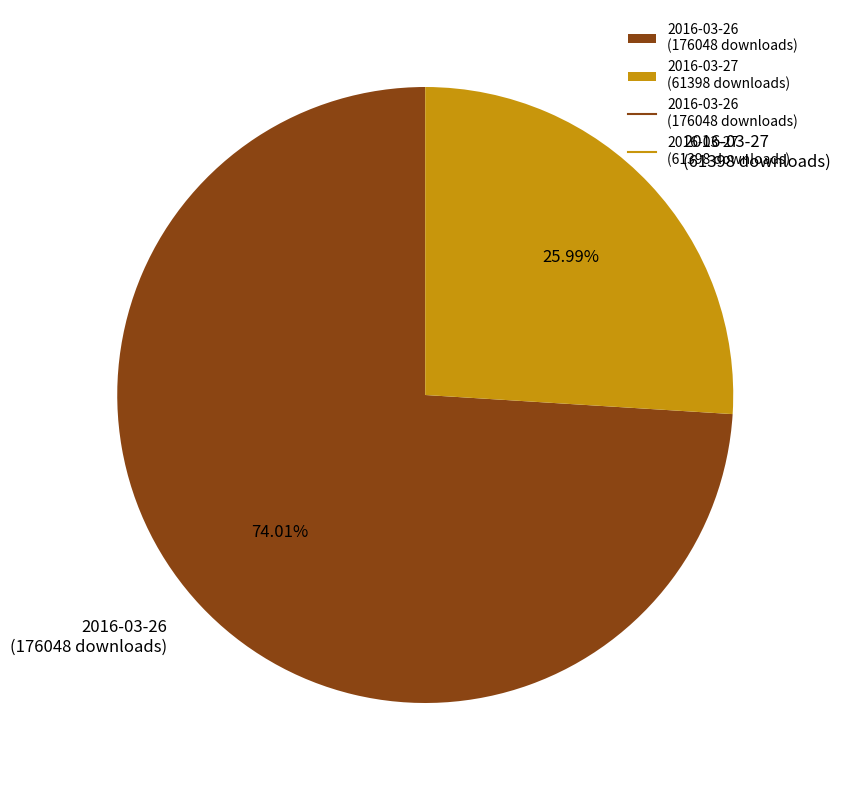

What is the smallest slice in the pie chart?

2016-03-27 (61398 downloads)